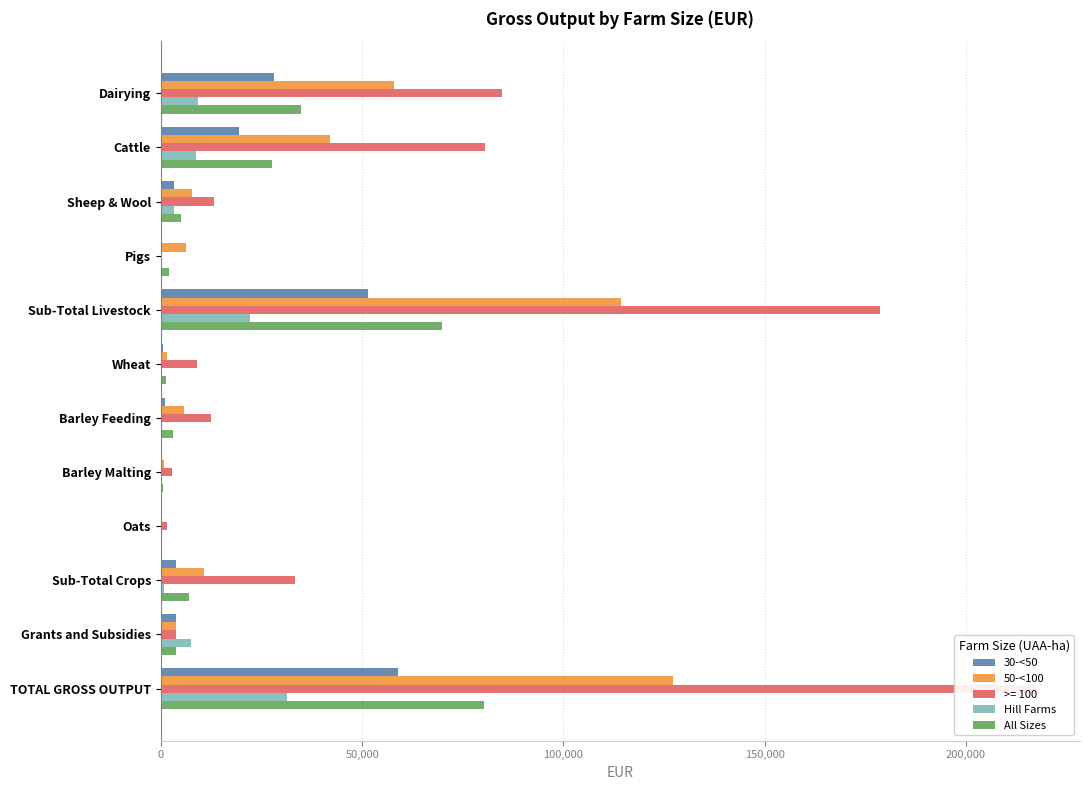

Which series has the widest spread of values?

50-<100